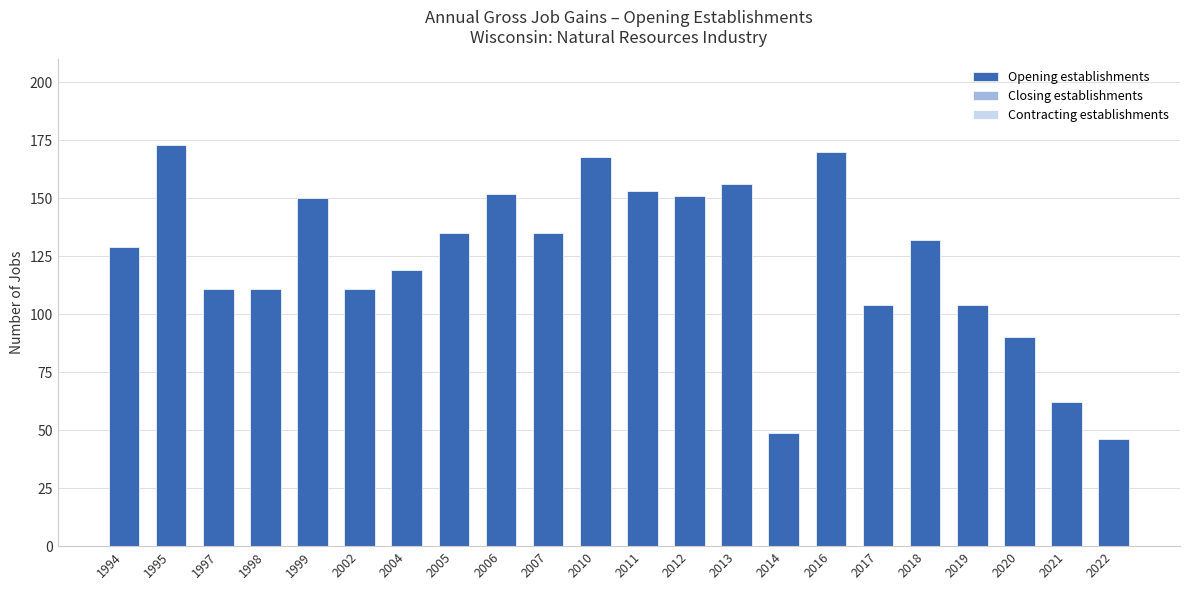

What is the greatest value displayed?

173